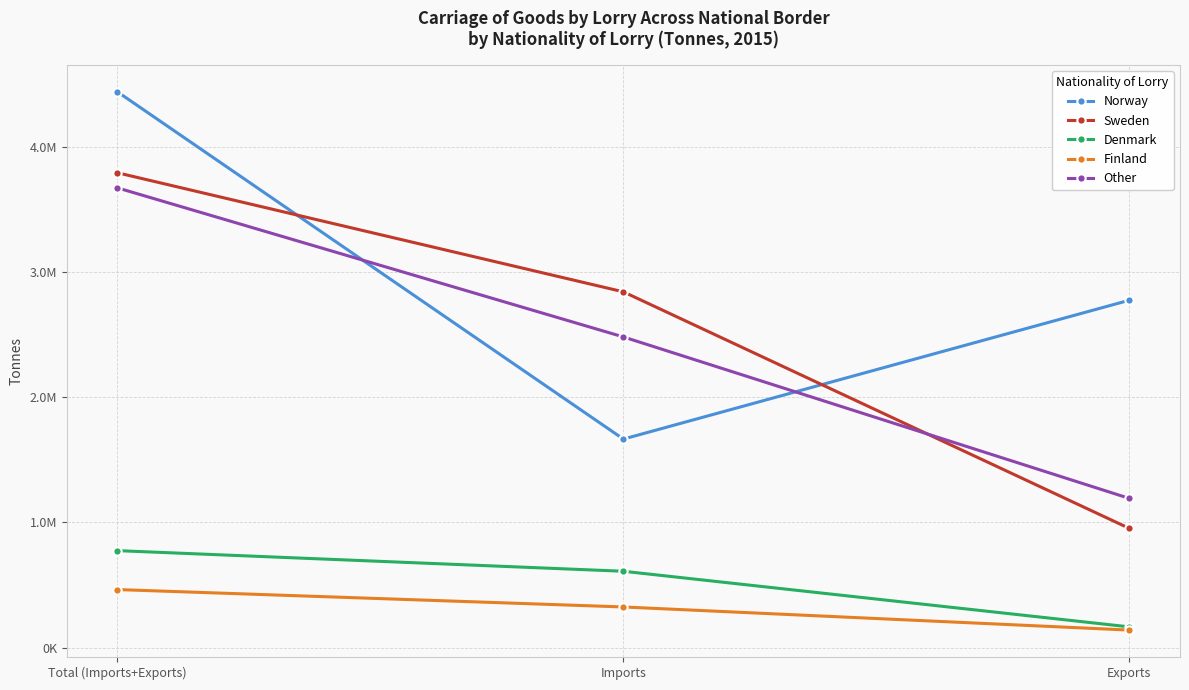

What is the label of the 2nd point from the right?

Imports